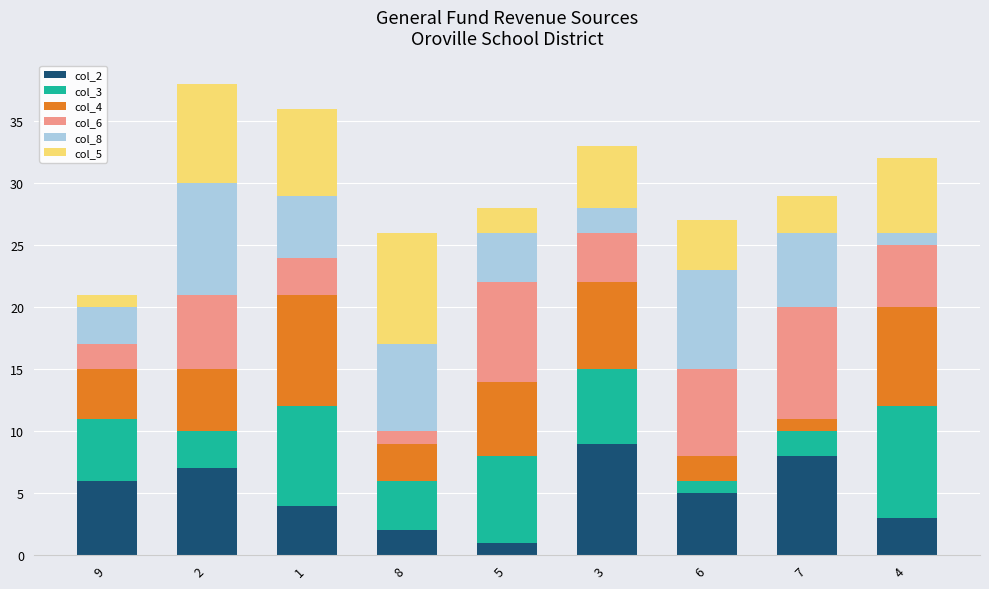

The col_2 series shows 5 at 2. True or false?

False